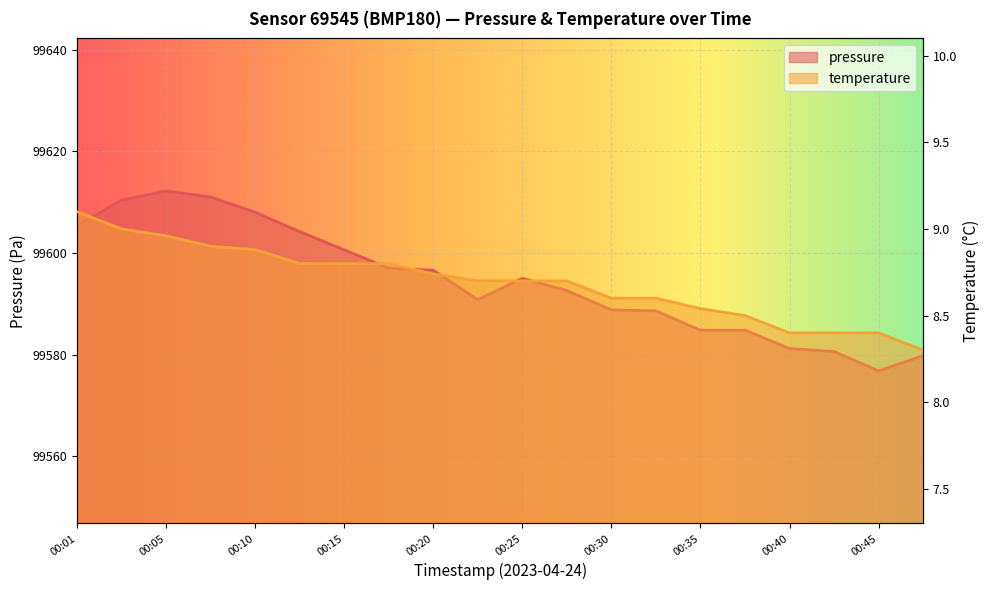

Read the temperature value at 00:20.

8.7